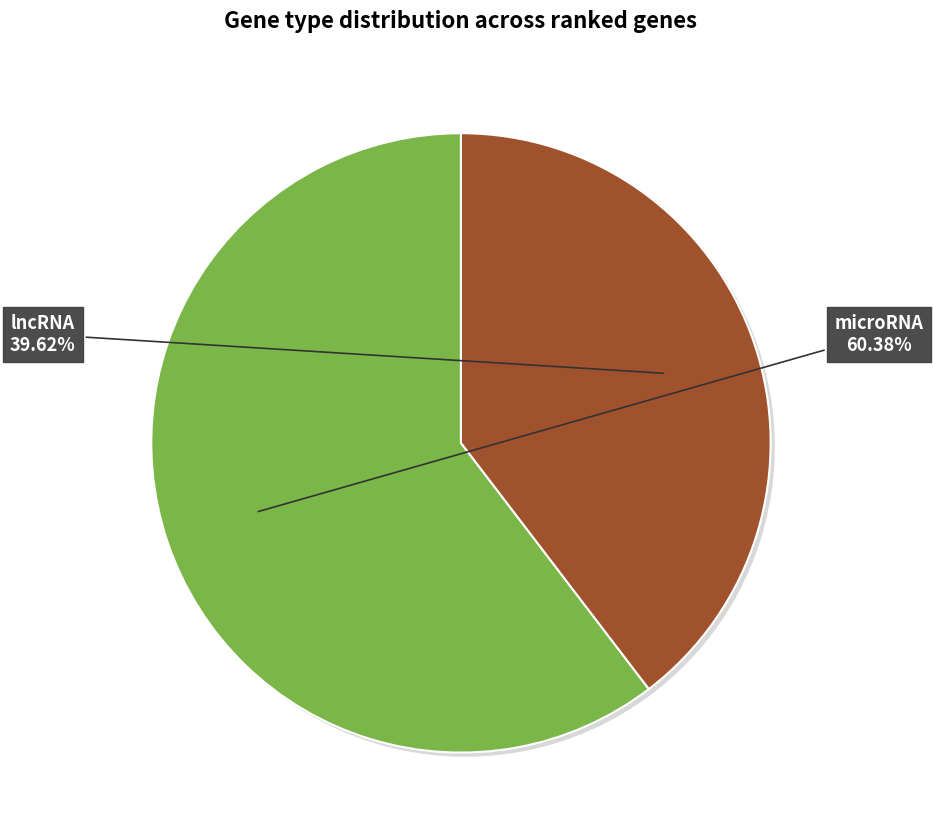

Does any single category account for the majority?

Yes